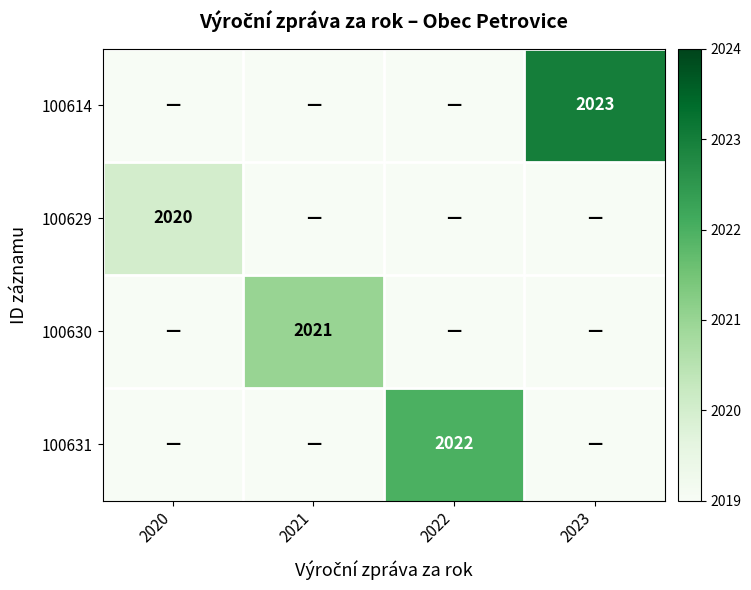

The 100629 series shows 2020 at 2020. True or false?

True